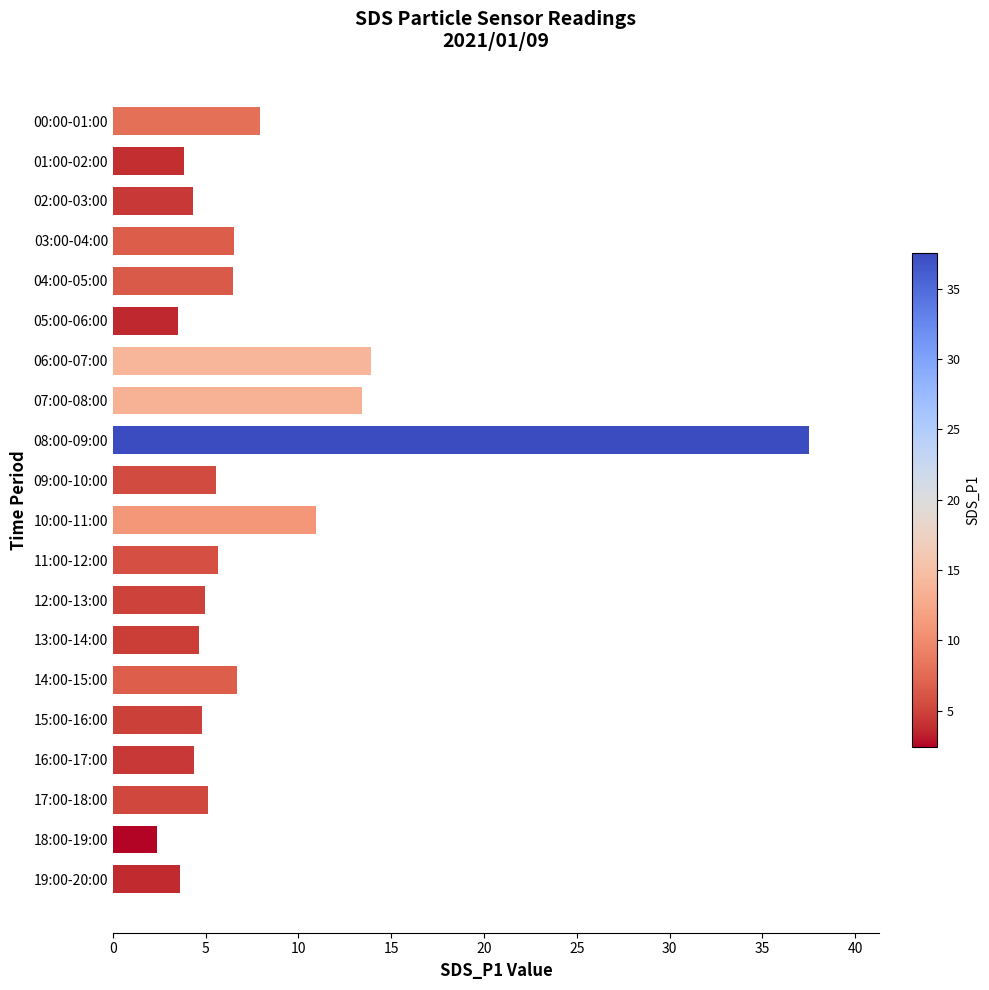

What is the difference between the maximum and second lowest values?

34.0